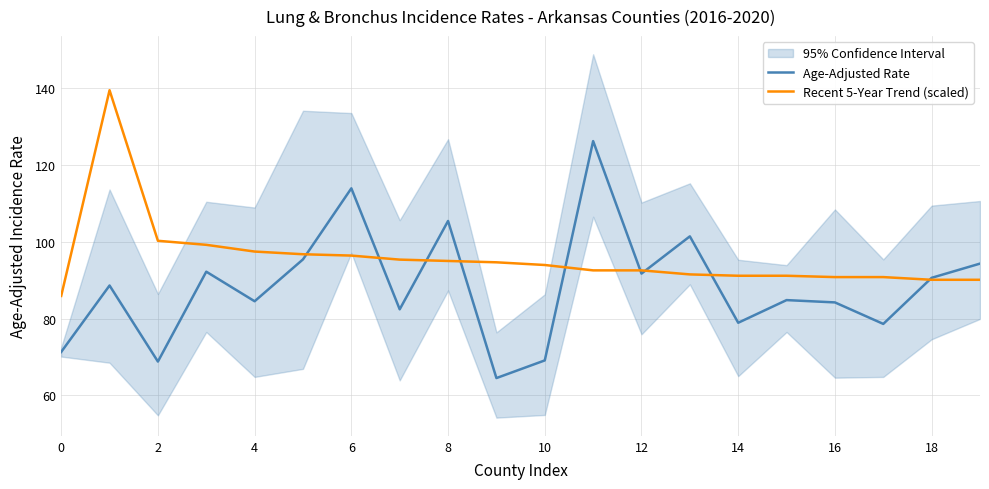

What is the greatest value displayed?

139.4